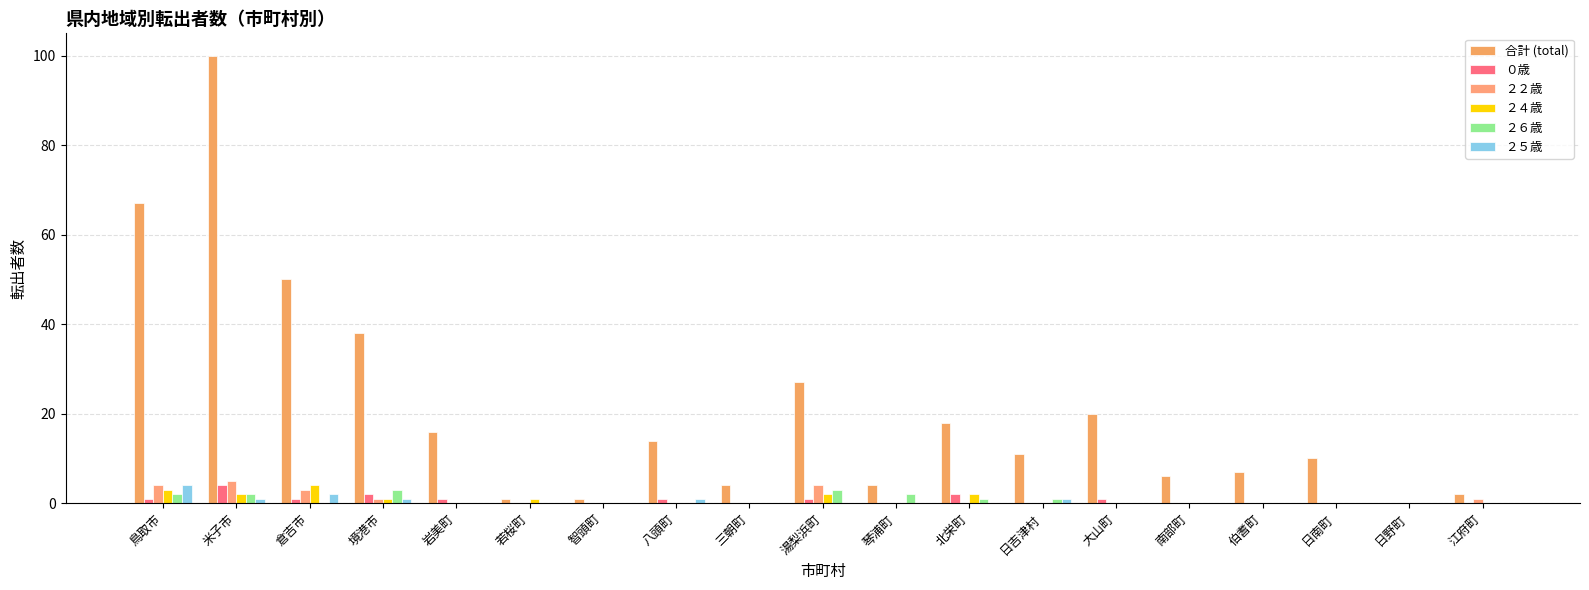

Count the number of data series in this chart.

6